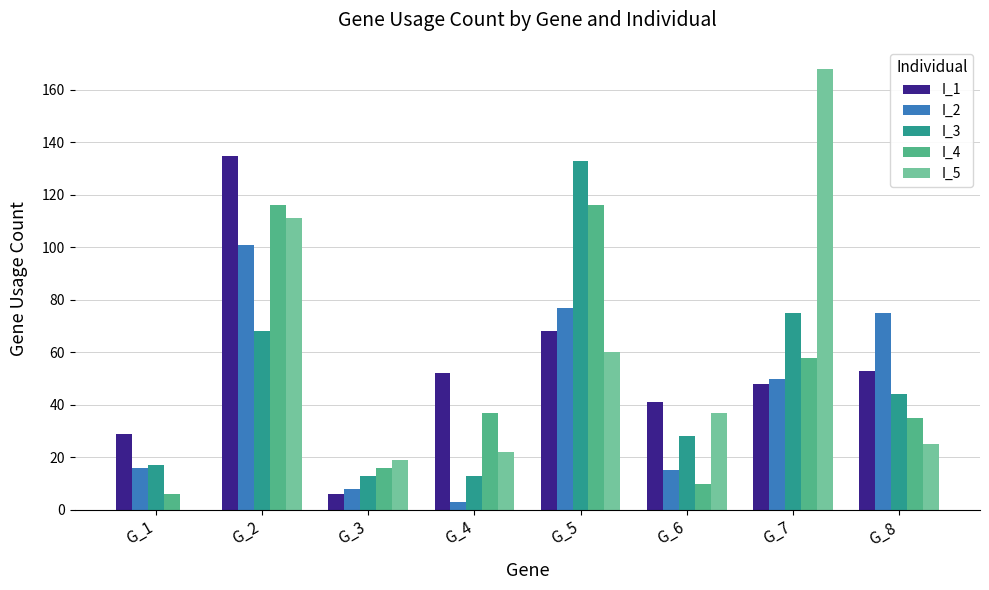

Where is I_4 nearest to the value 61?

G_7